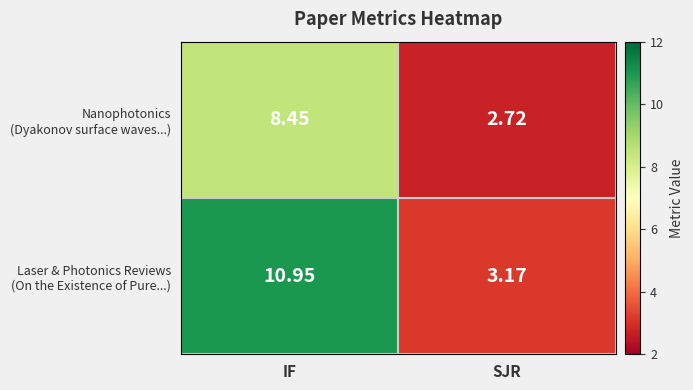

Which label corresponds to the largest value in the chart?

IF